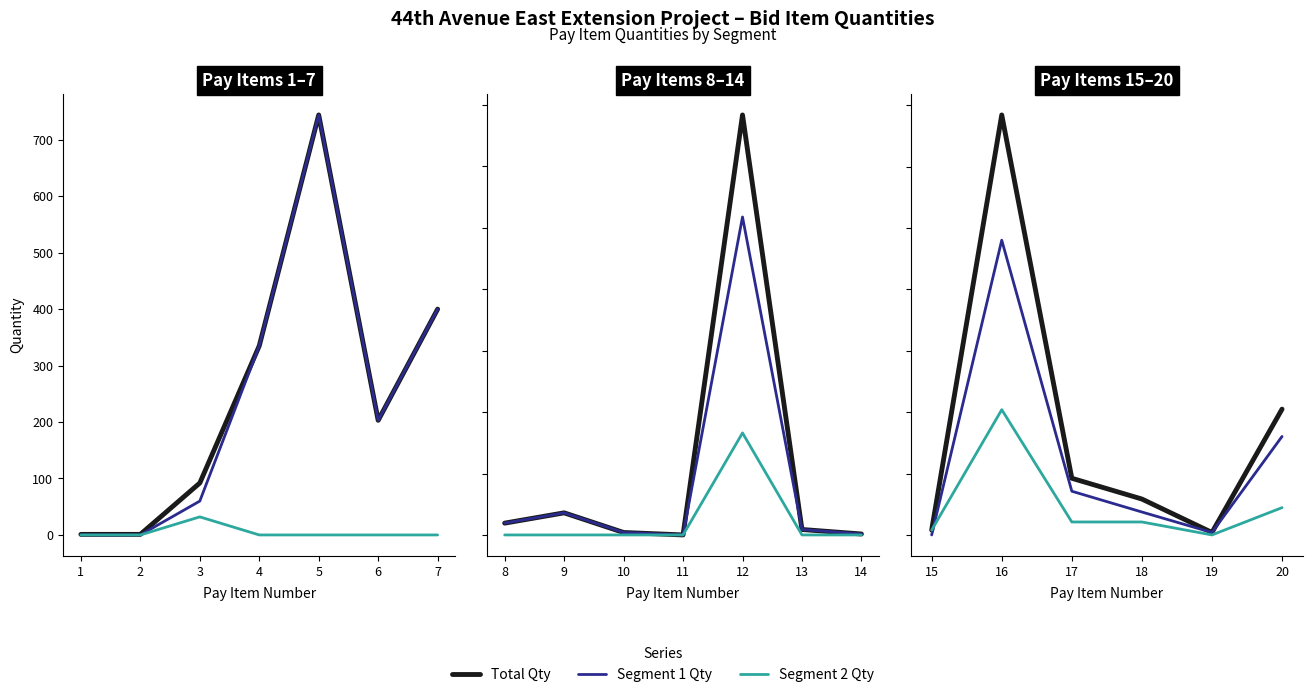

True or false: Segment 2 Qty has a value of 2.3 at 17.

False